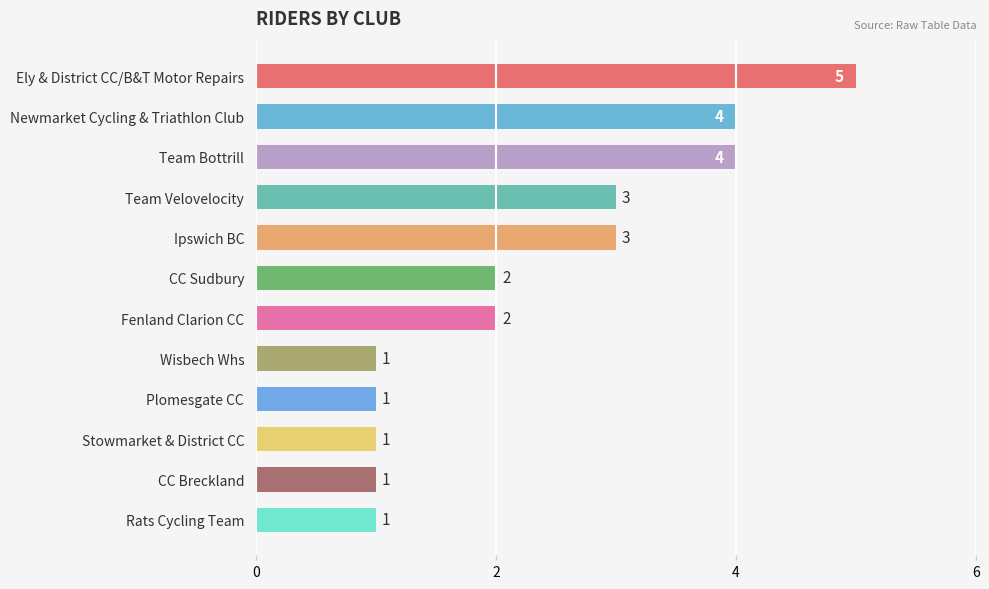

Is it true that the value at CC Breckland is 1?

True